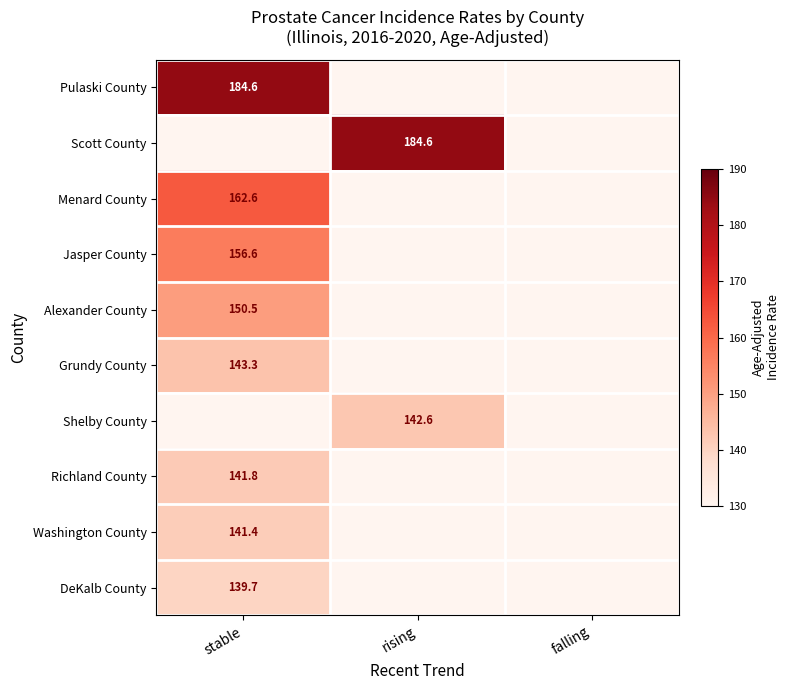

Between falling and stable, which is larger?

stable